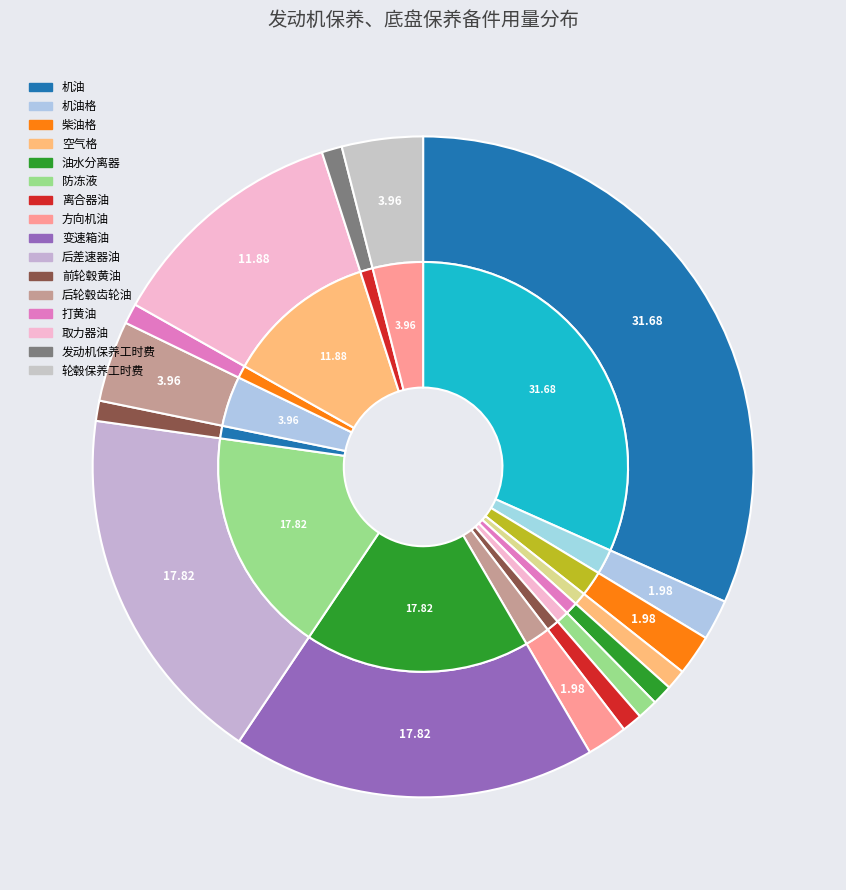

Which category has the smallest portion of the pie?

空气格